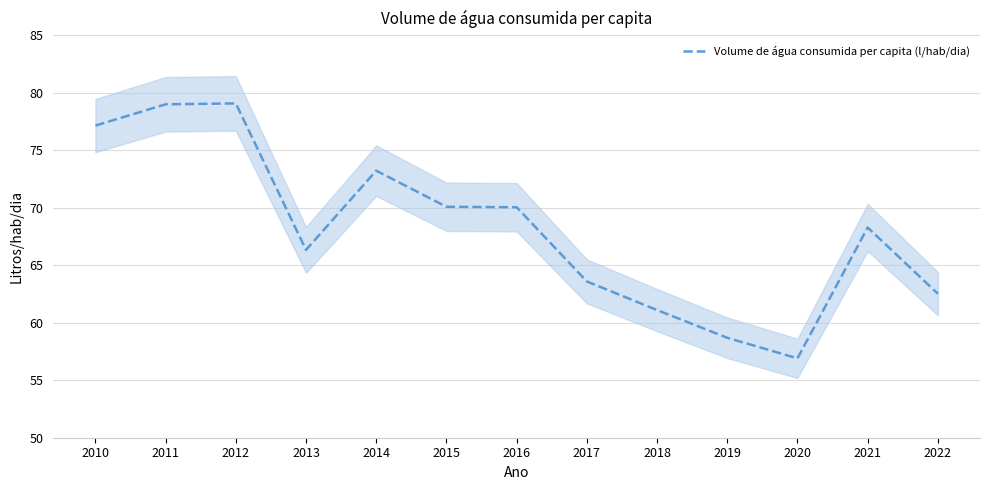

The value at 2015 is 70.1. True or false?

True